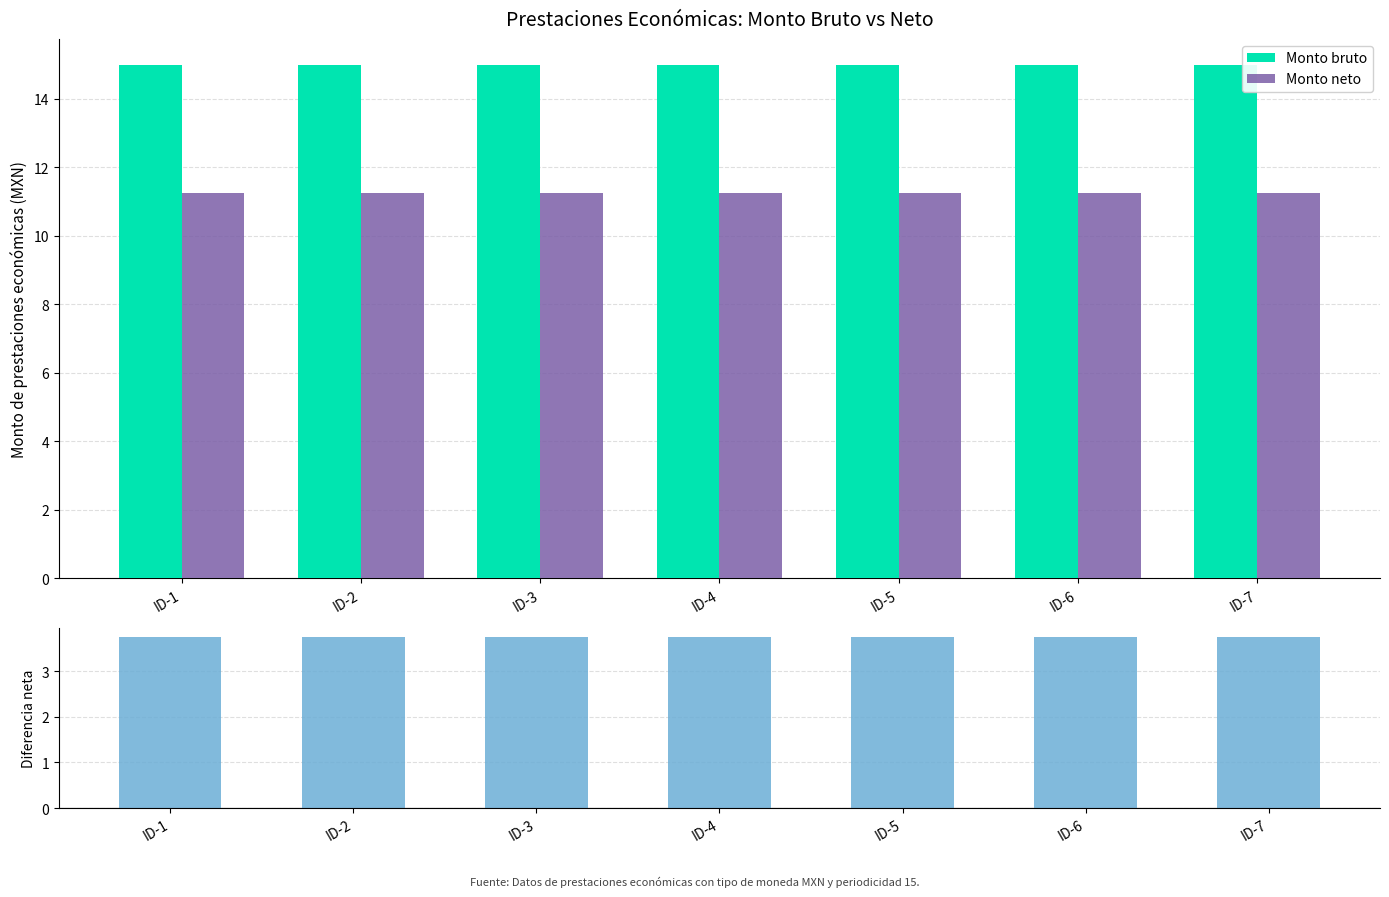

What is the value of the Diferencia neta bar at the 2nd from the left?

3.8